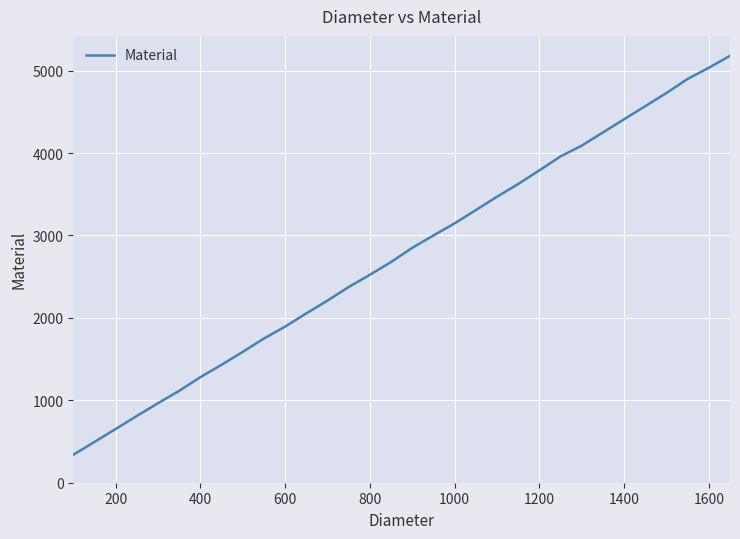

What is the minimum value shown in the chart?

340